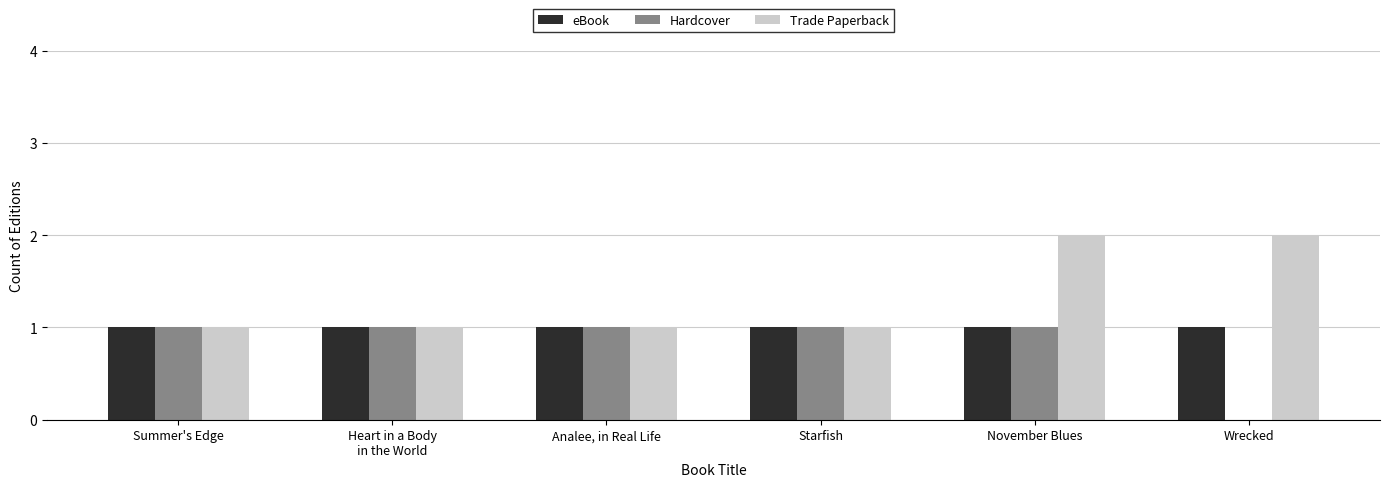

Which series has the largest total across all categories?

Trade Paperback